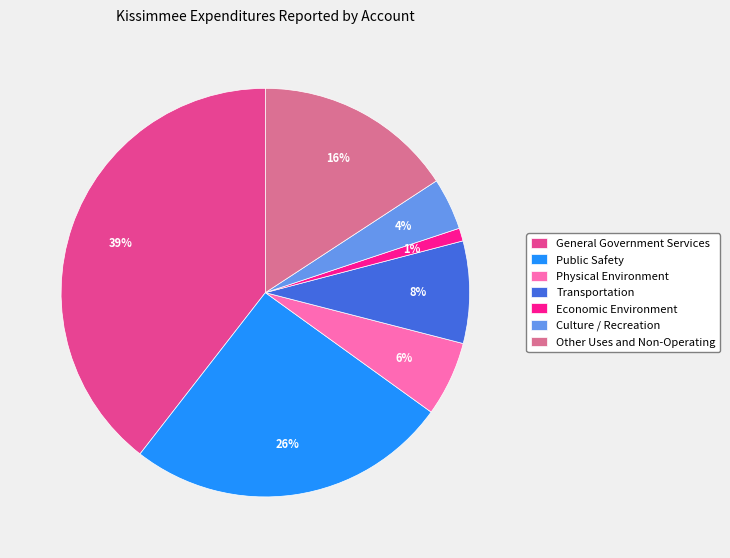

Do General Government Services and Public Safety together represent more than half of the pie?

Yes